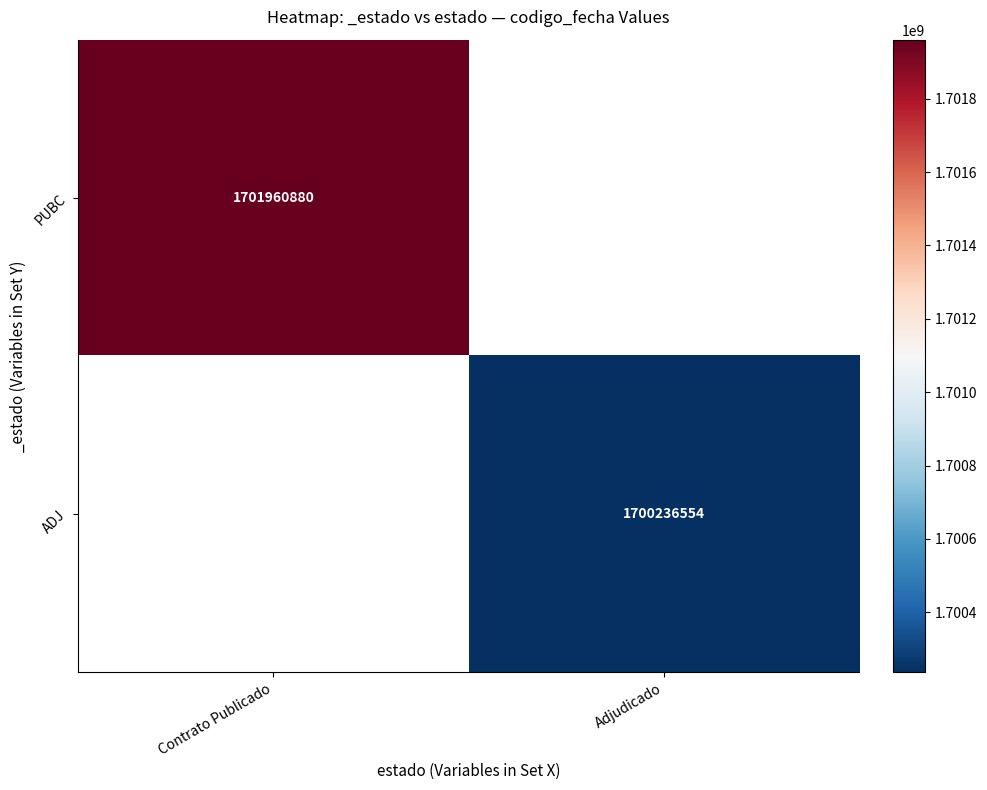

What is the smallest value displayed?

1700236554.0